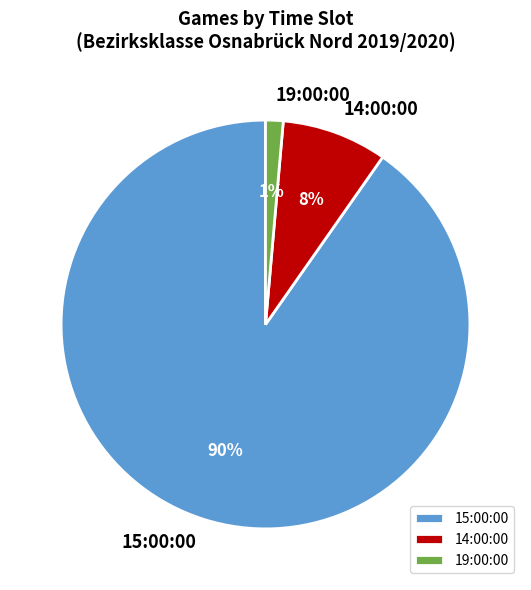

Do 14:00:00 and 15:00:00 together represent more than half of the pie?

Yes